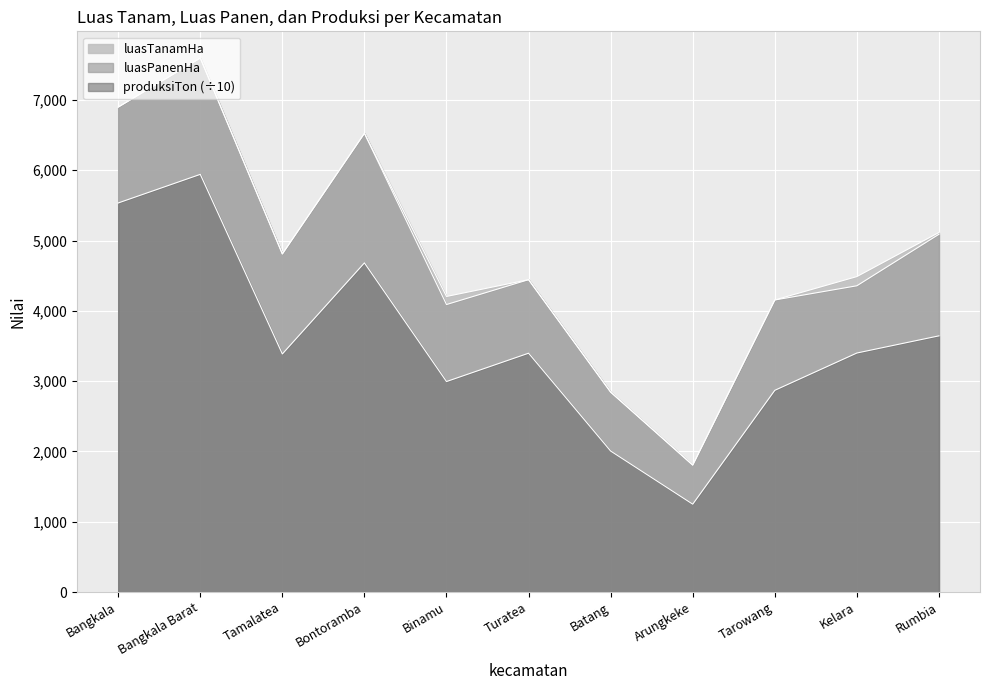

True or false: luasTanamHa and produksiTon cross at least once.

False